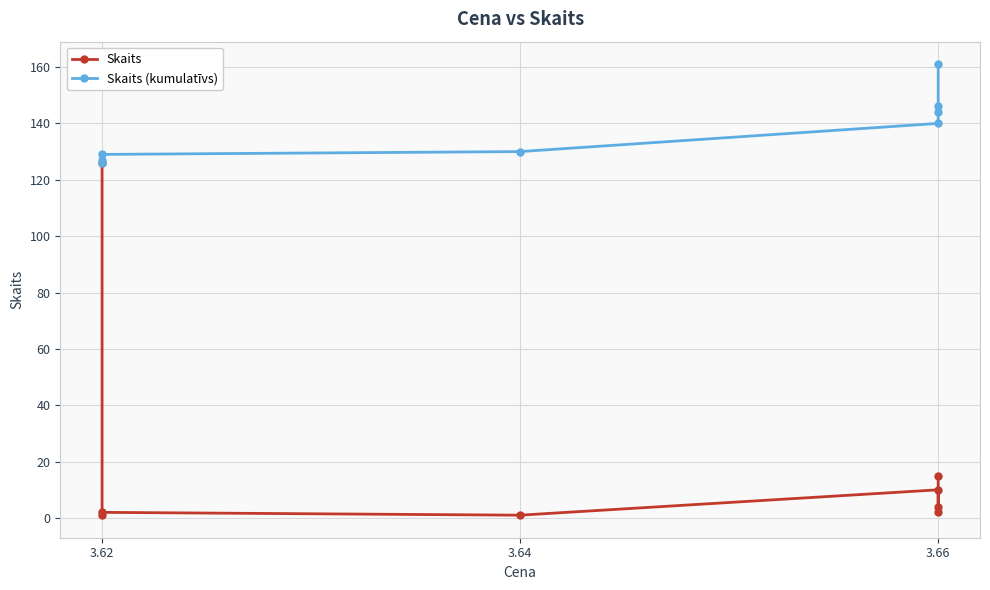

Reading left to right, extract all data points from this chart.

Skaits: 126	1	2	1	10	4	2	15
Skaits (kumulatīvs): 126	127	129	130	140	144	146	161